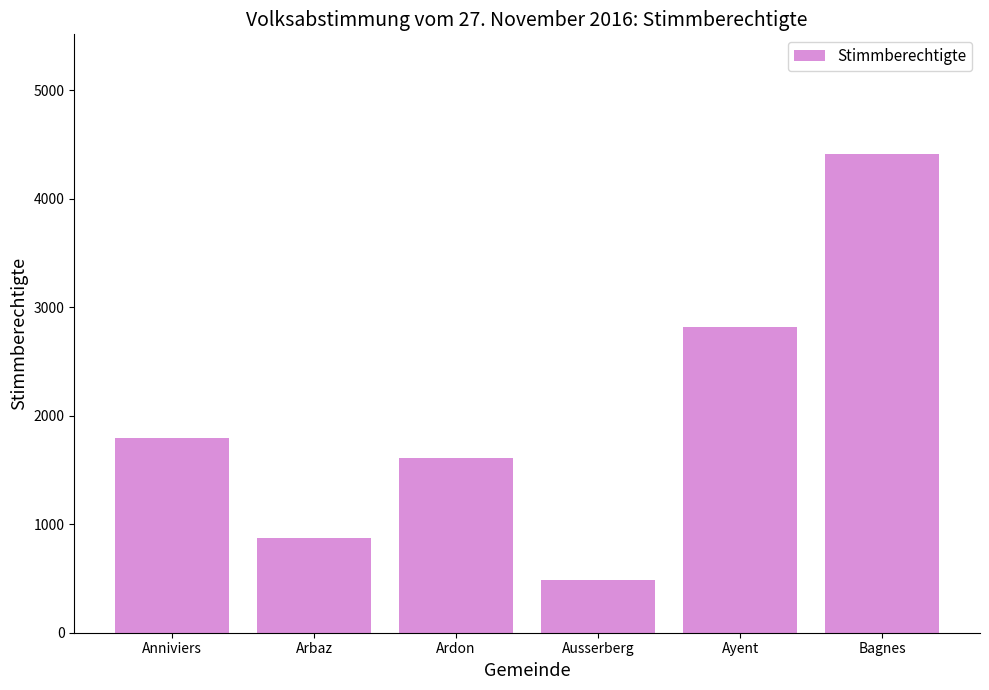

How many series are shown in this chart?

1